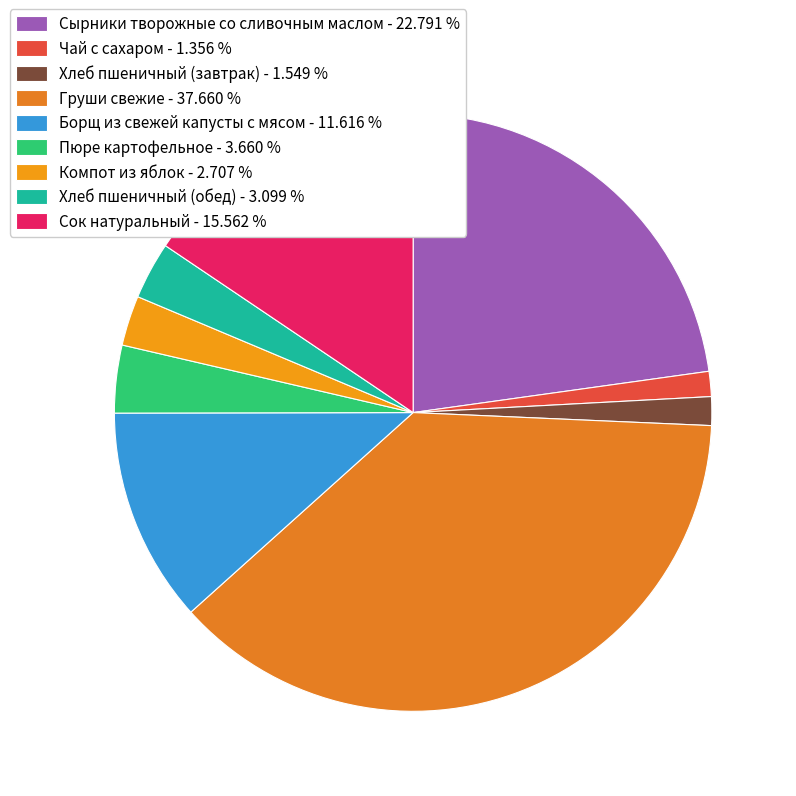

To the nearest percent, what is the difference between the Сок натуральный and Груши свежие slice percentages?

22%